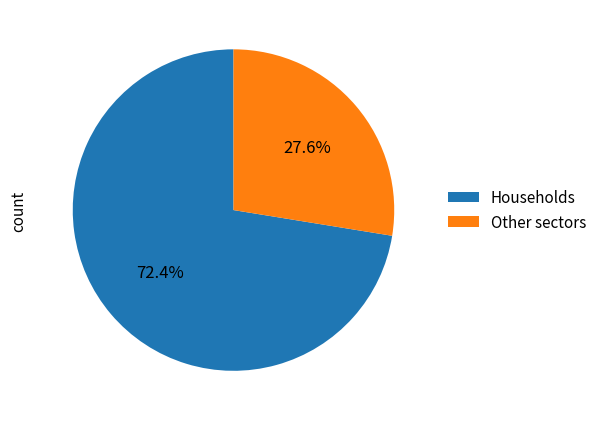

How many segments does this pie chart have?

2